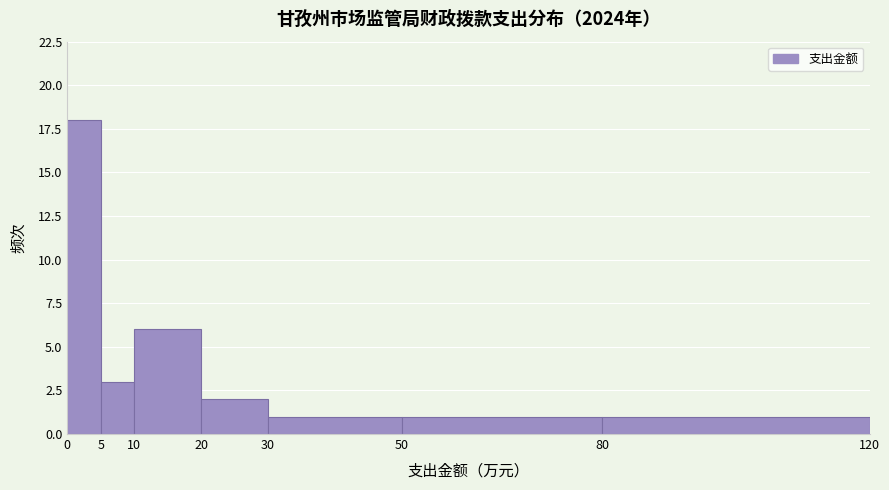

Reading left to right, transcribe this chart: for each bar, give the range it covers on the x-axis and its height. The values are not printed on the chart, so give them approximately, as read against the axis.

0 to 5: 18
5 to 10: 3
10 to 20: 6
20 to 30: 2
30 to 50: 1
50 to 80: 1
80 to 120: 1